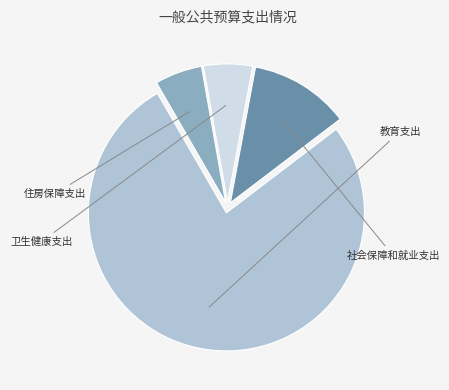

How many slices are in this pie chart?

4